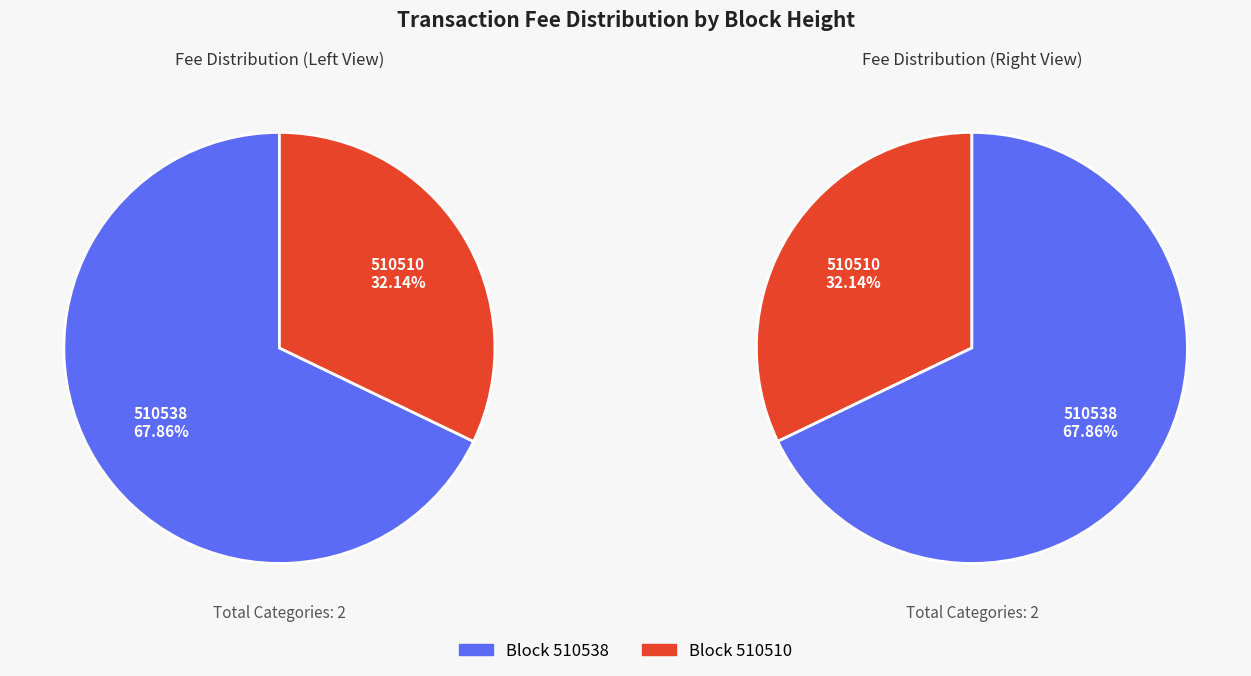

What percentage is the 510510 slice, to the nearest percent?

32%